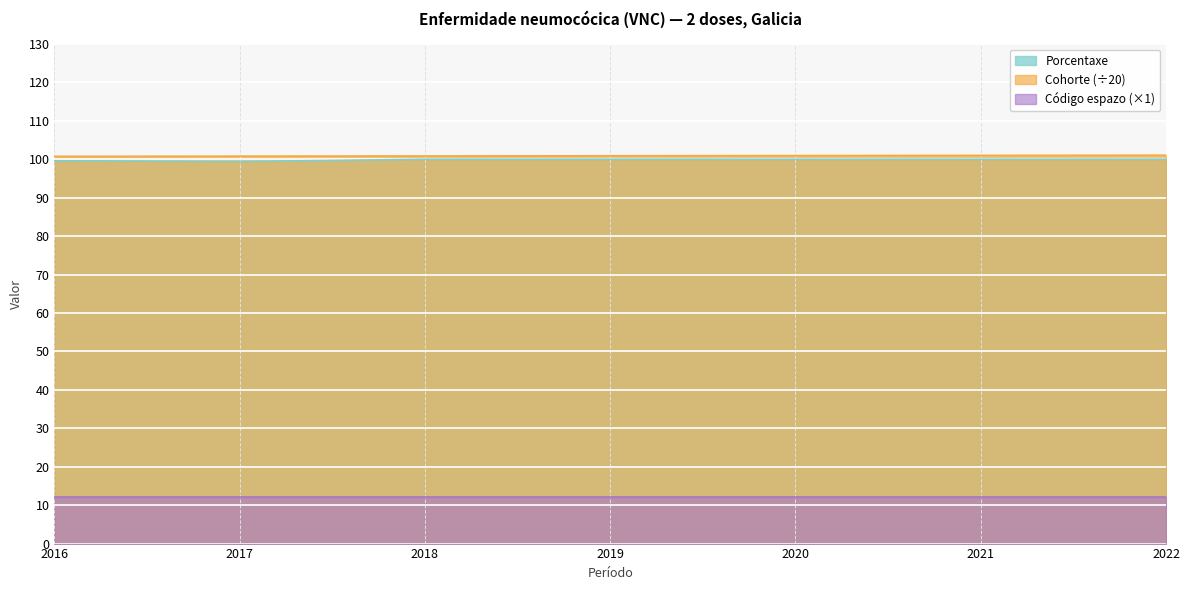

What is the sum of the Porcentaxe values at 2019 and 2017?

199.4